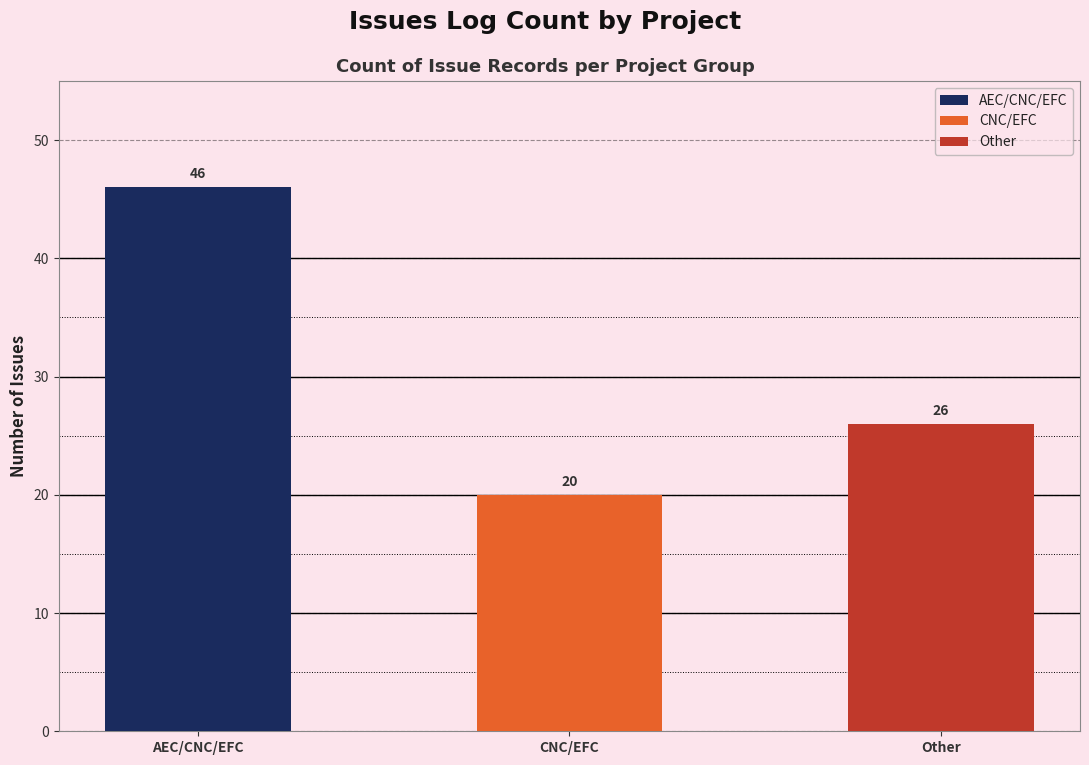

Count the number of values greater than 26.

1